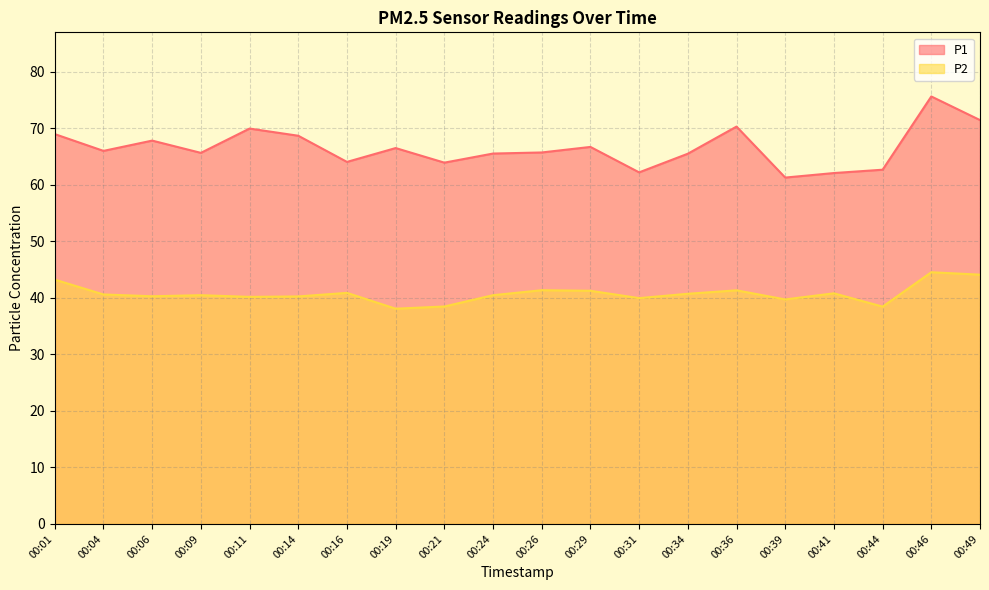

Reading left to right, extract all data points from this chart.

P1: 00:01=69.0	00:04=66.0	00:06=67.8	00:09=65.7	00:11=70.0	00:14=68.7	00:16=64.0	00:19=66.5	00:21=63.9	00:24=65.5	00:26=65.7	00:29=66.7	00:31=62.2	00:34=65.5	00:36=70.3	00:39=61.3	00:41=62.1	00:44=62.7	00:46=75.6	00:49=71.5
P2: 00:01=43.2	00:04=40.6	00:06=40.3	00:09=40.5	00:11=40.2	00:14=40.2	00:16=40.9	00:19=38.1	00:21=38.5	00:24=40.5	00:26=41.4	00:29=41.2	00:31=40.0	00:34=40.7	00:36=41.3	00:39=39.7	00:41=40.8	00:44=38.5	00:46=44.5	00:49=44.1